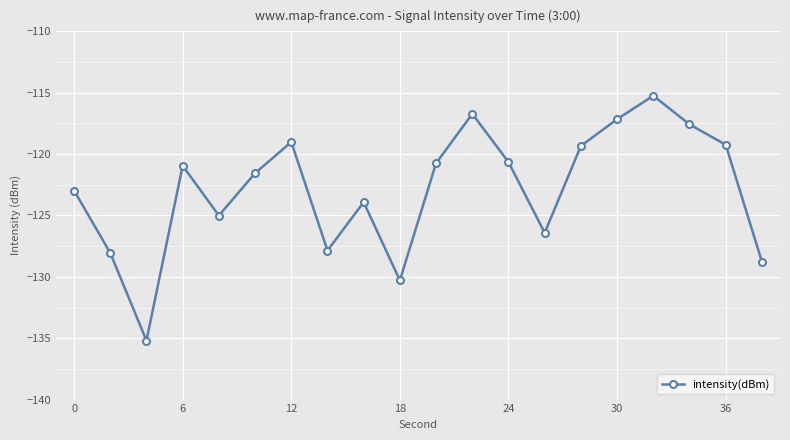

How many lines are shown in the chart?

1